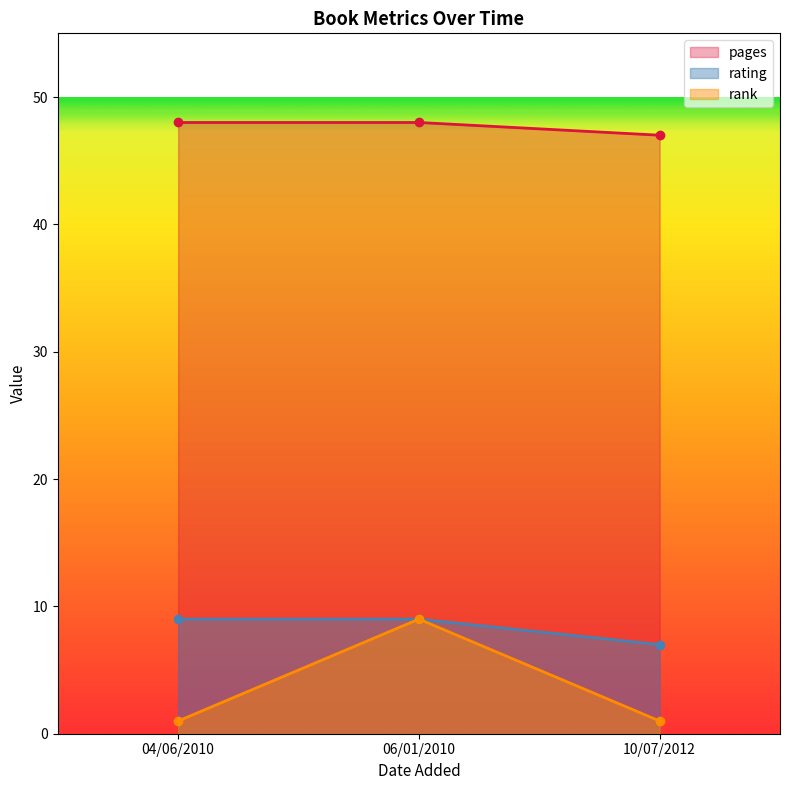

What position from the left is 04/06/2010?

1